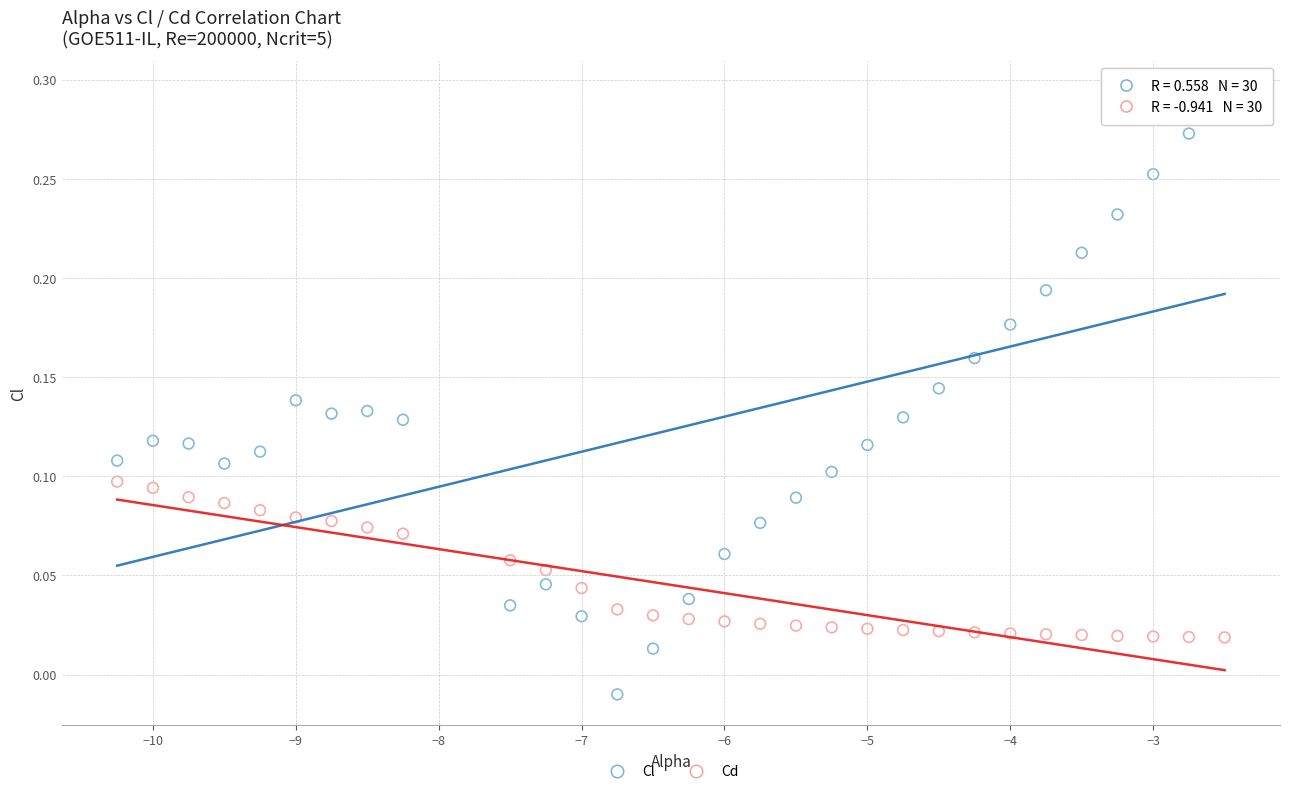

What are all the series names shown in the legend?

Cl, Cd